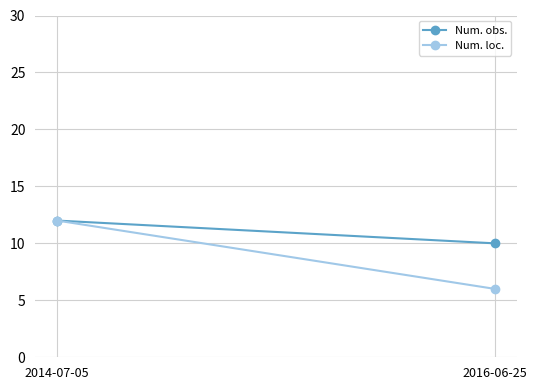

Which has a higher value, 2016-06-25 or 2014-07-05?

2014-07-05